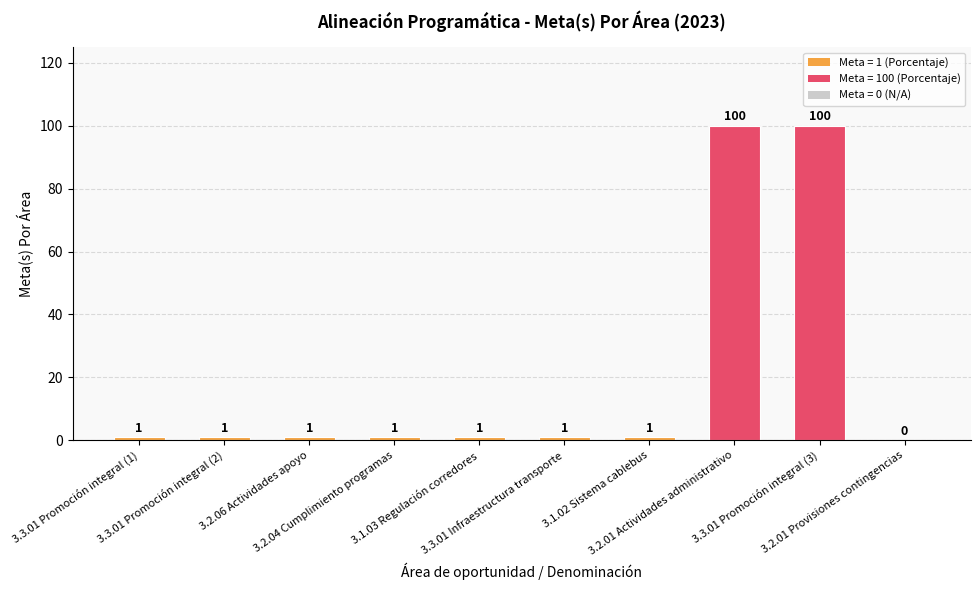

What is the greatest value displayed?

100